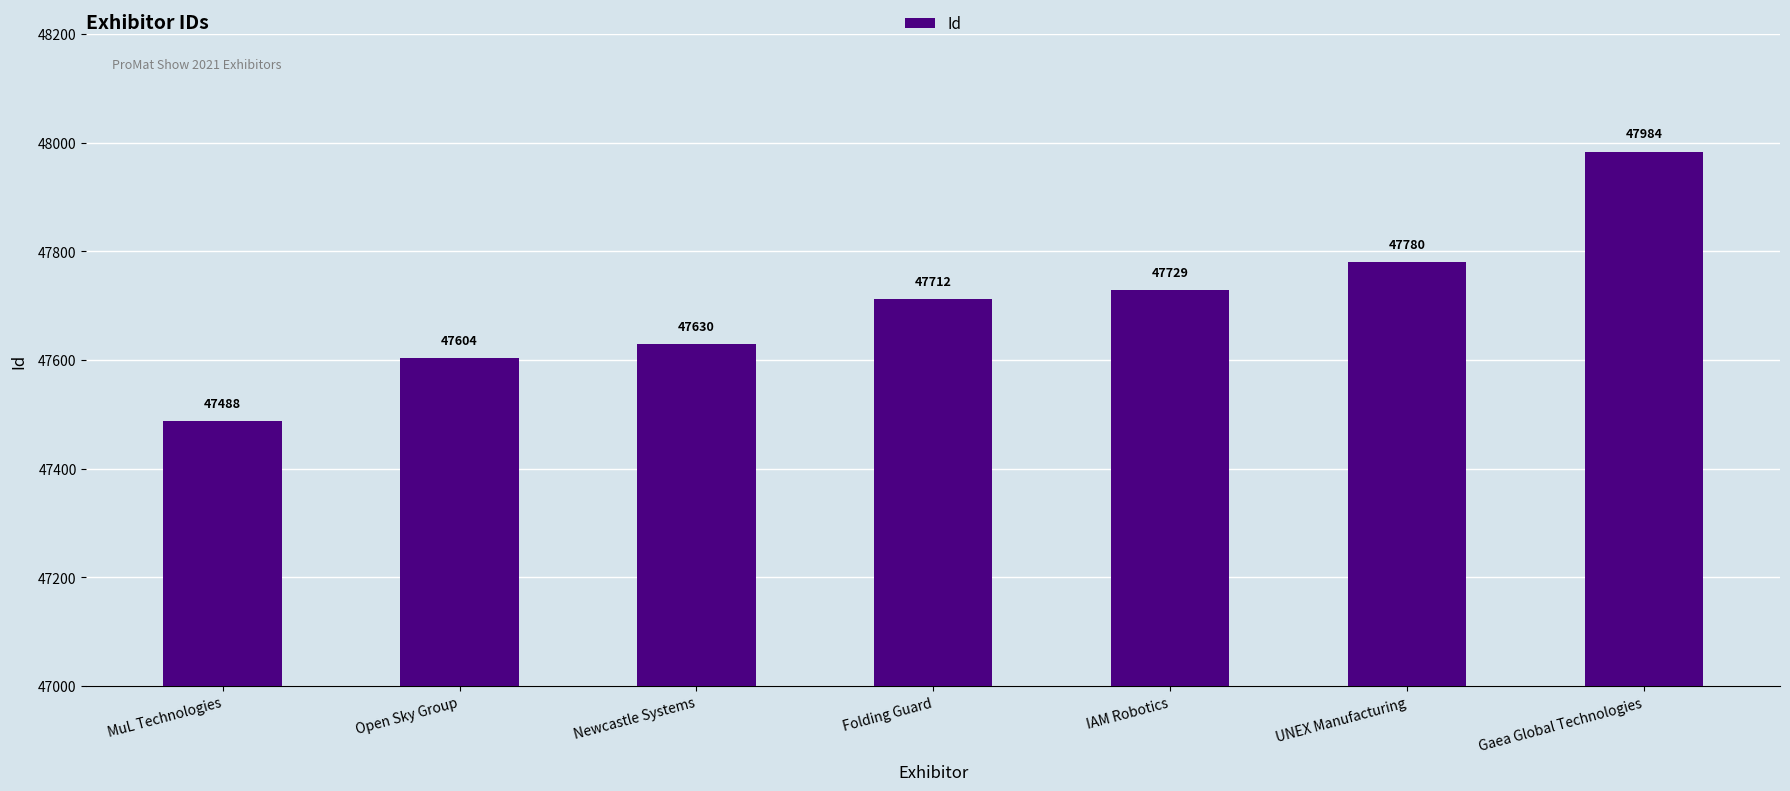

How many distinct data groups are displayed?

1